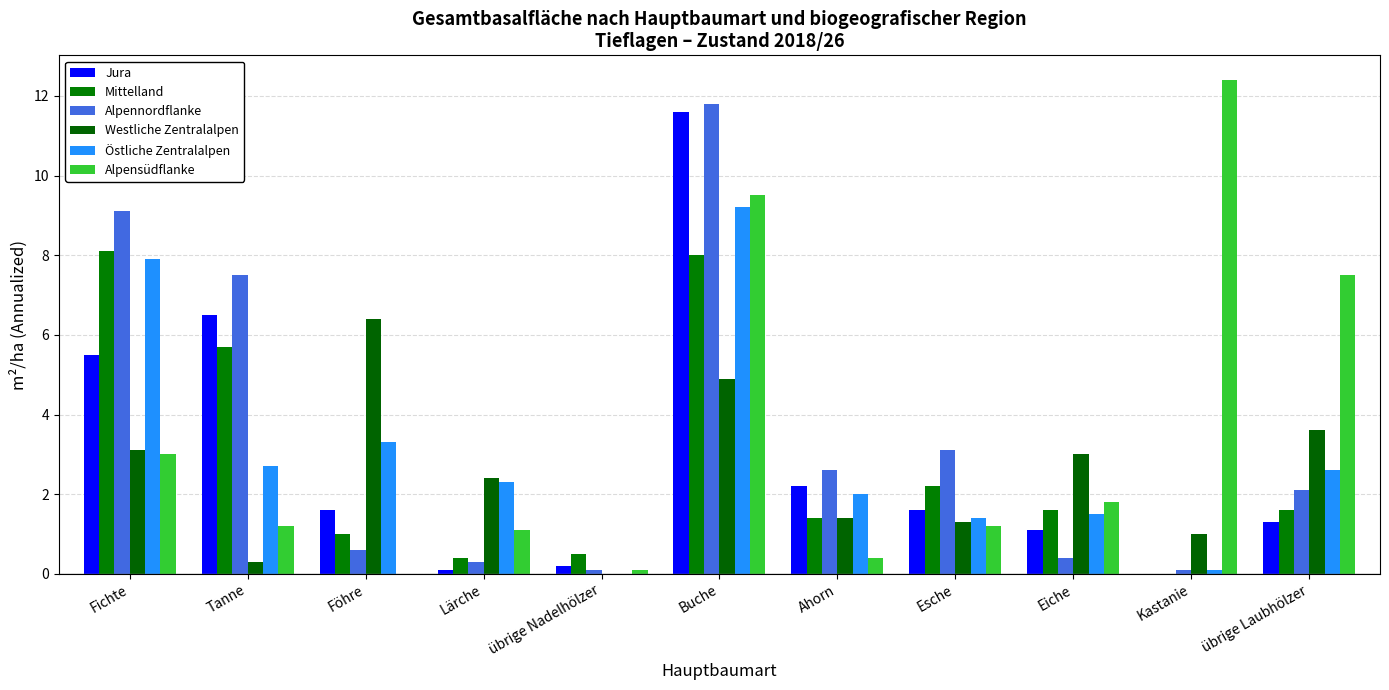

True or false: Östliche Zentralalpen has a value of 5.8 at Föhre.

False